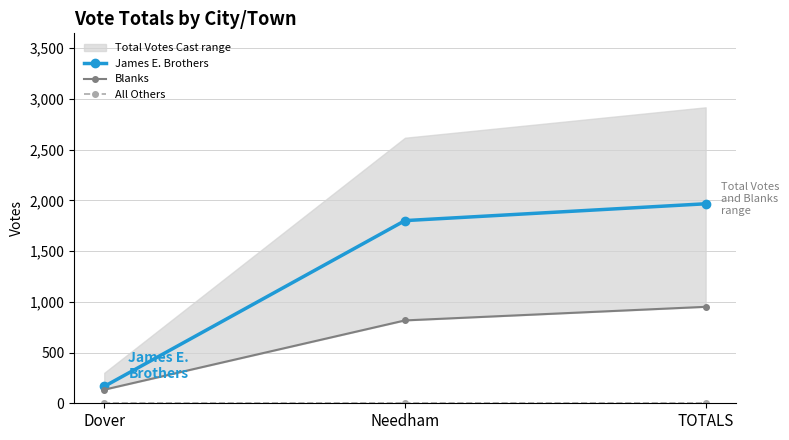

How many distinct data groups are displayed?

3